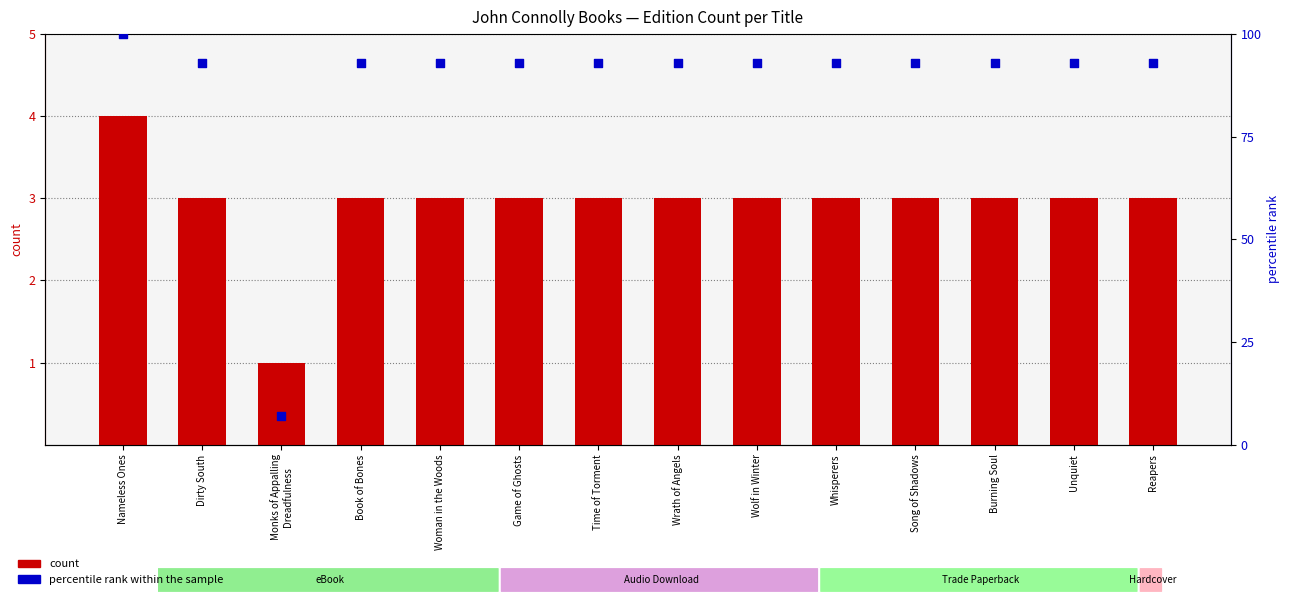

What is the total value across all series at Time of Torment?

96.0